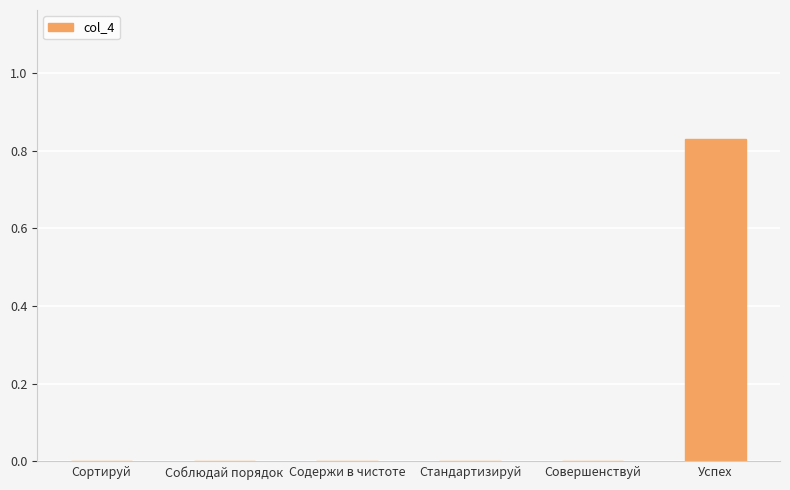

The value at Стандартизируй is -0.3. True or false?

False